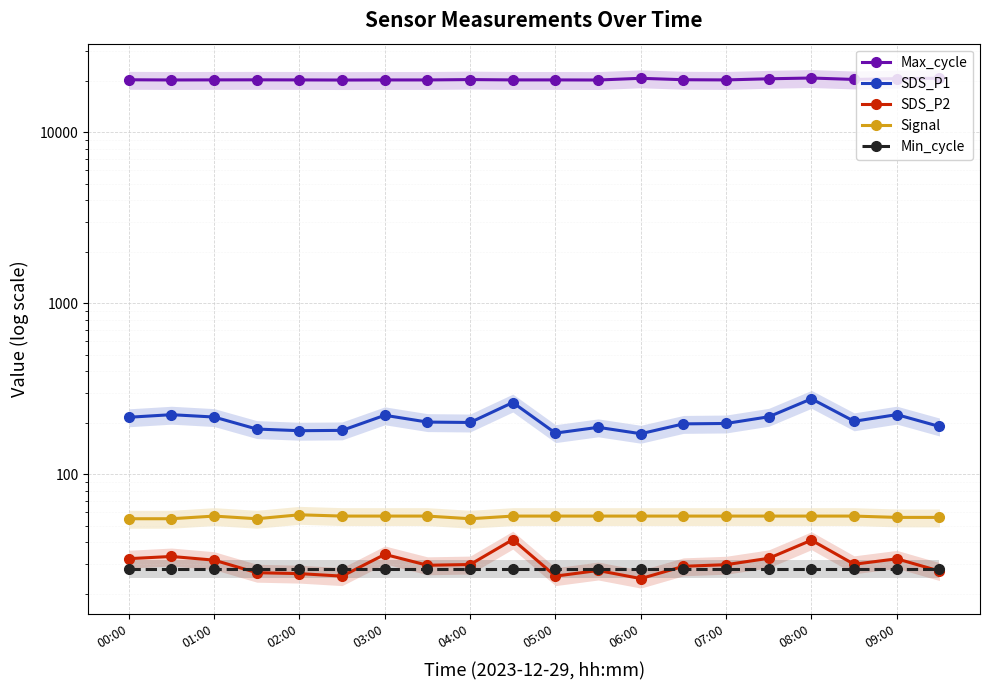

What is the minimum value shown in the chart?

24.6